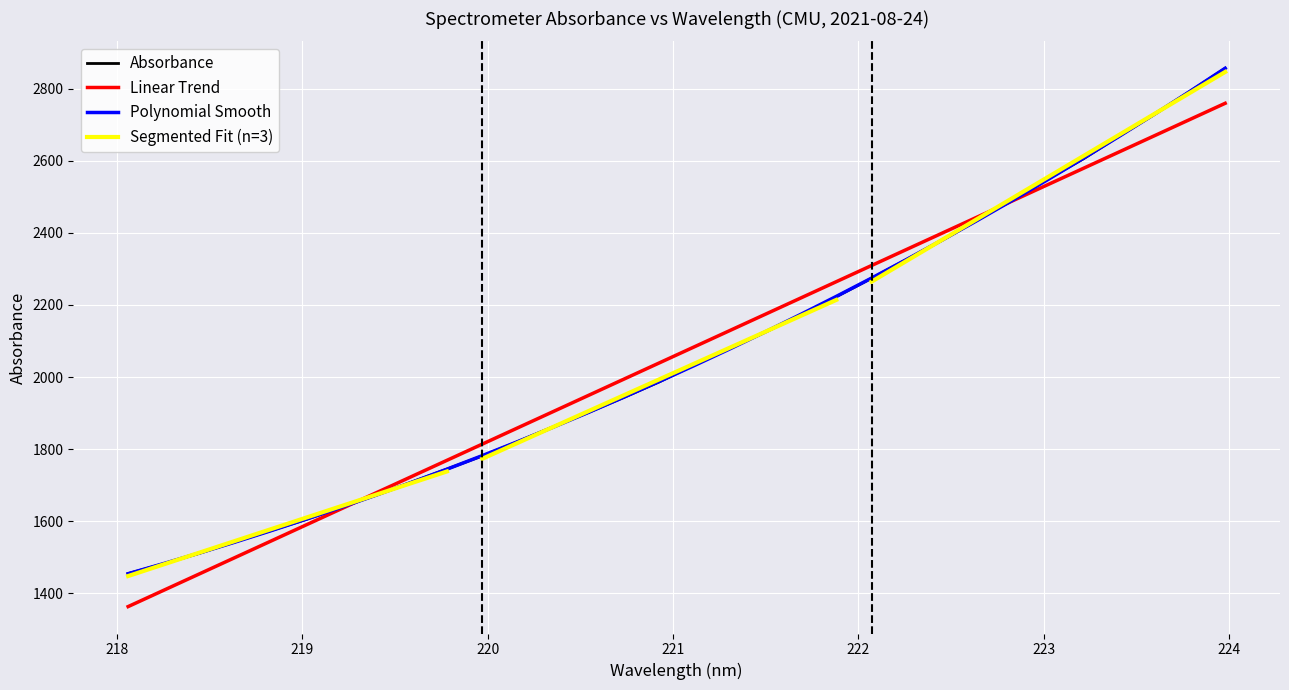

Which has a higher value, 222.6447 or 223.9802?

223.9802